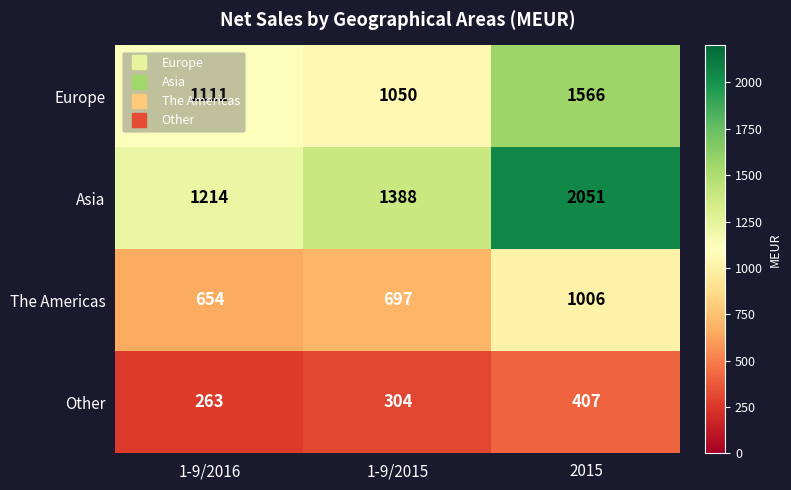

Which series has the largest total across all categories?

Asia